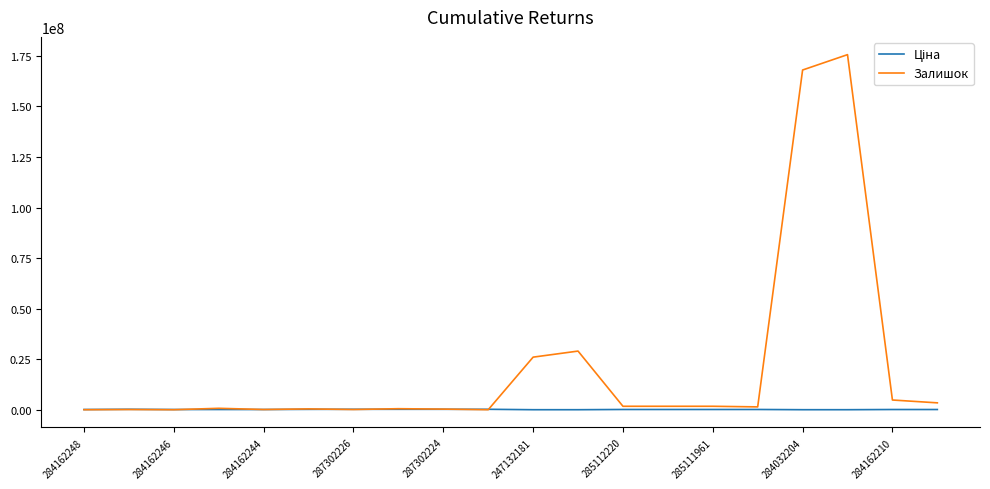

At how many categories does at least one series exceed 105832799?

2